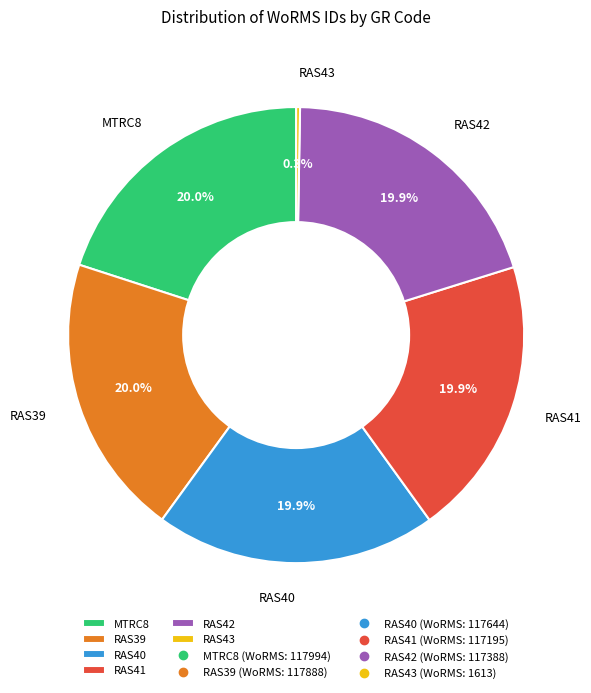

Is there a majority slice in this chart?

No